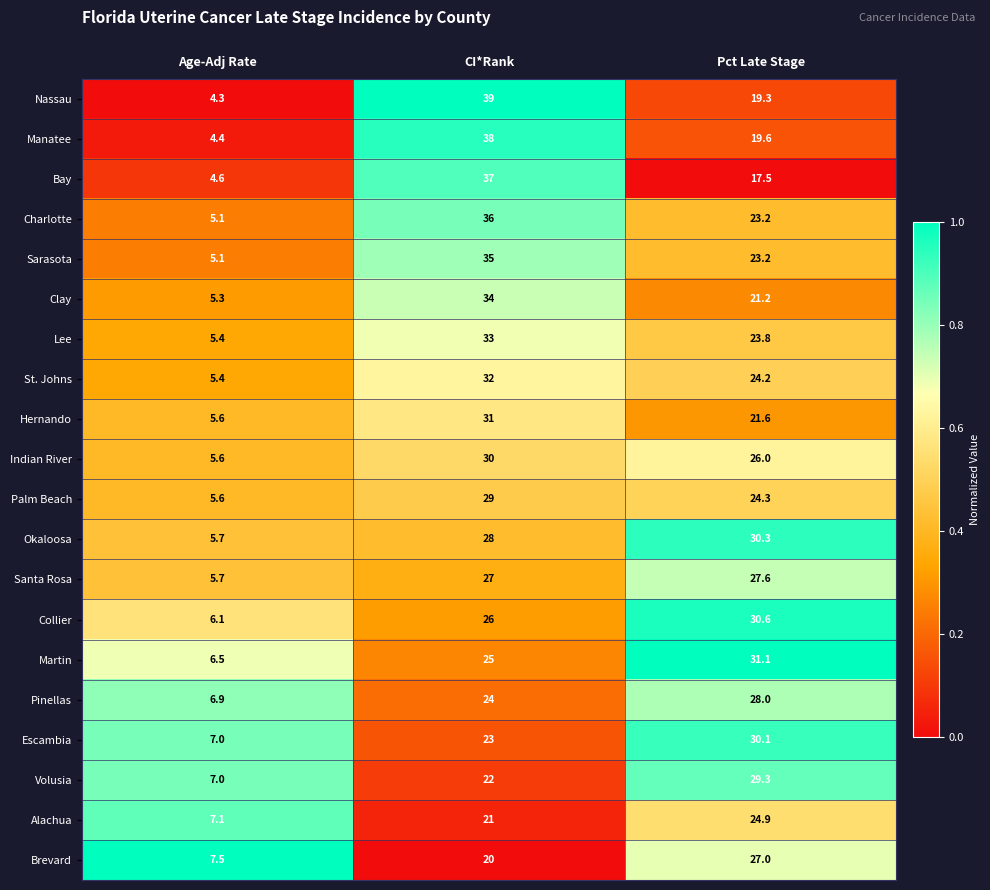

Which series has the largest total across all categories?

Charlotte